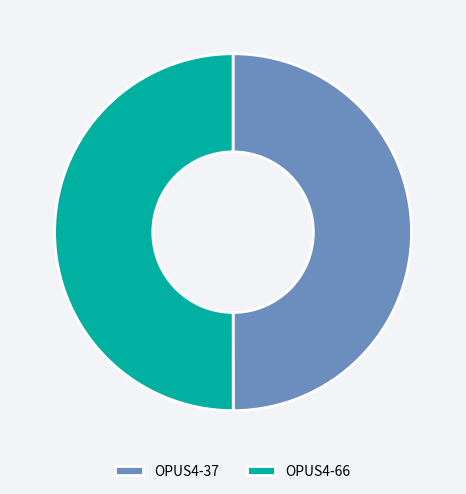

The OPUS4-37 slice represents 50% of the pie. True or false?

True